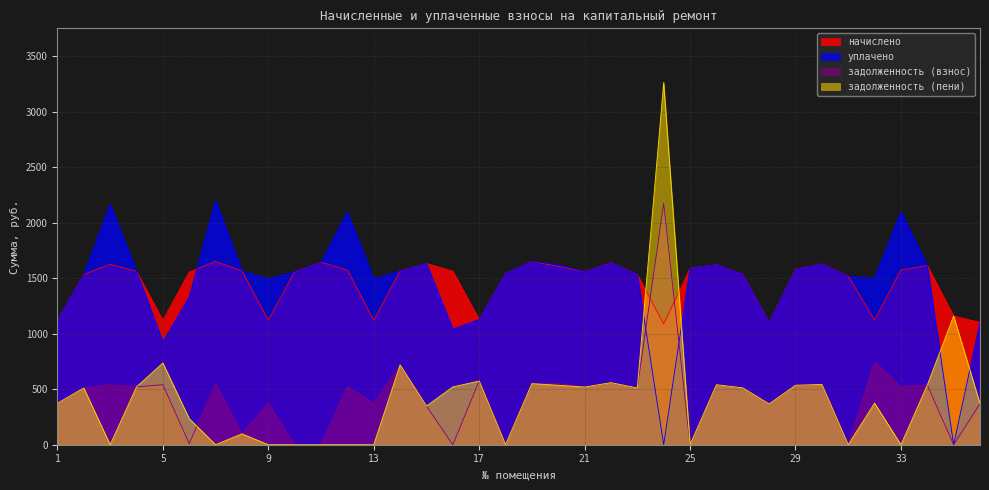

True or false: задолженность (взнос) and задолженность (пени) cross at least once.

True